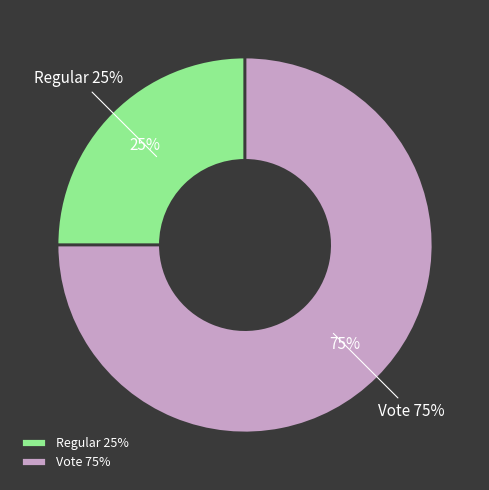

To the nearest percent, what is the difference between the largest and smallest slice percentages?

50%